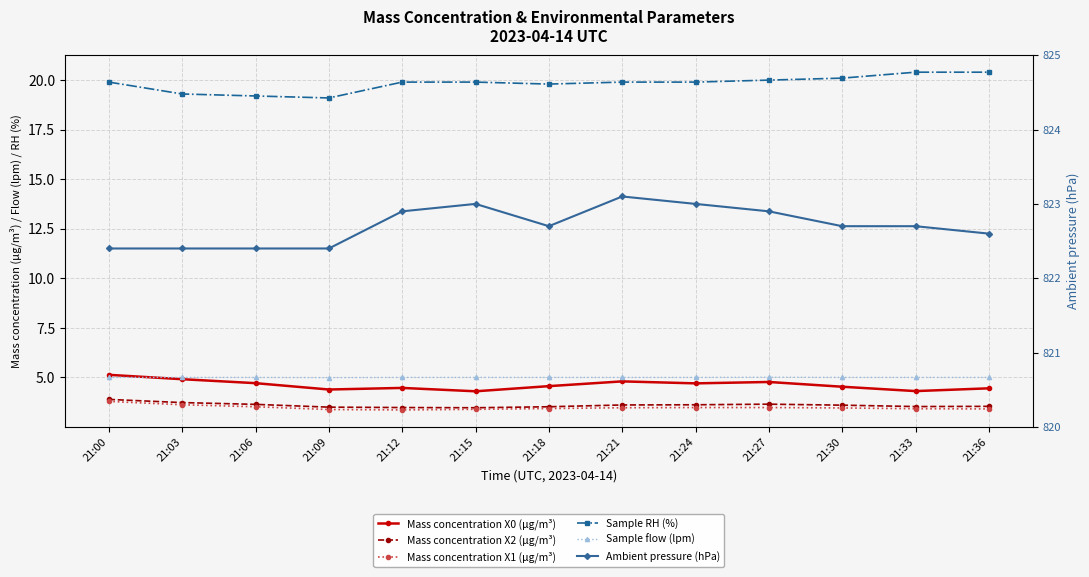

At which category does Sample flow (lpm) reach its first local valley?

21:09